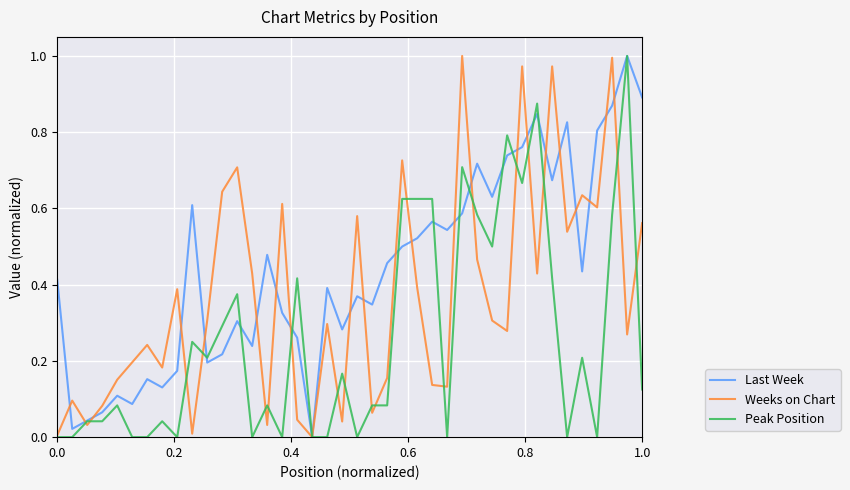

Which series has the largest total across all categories?

Last Week